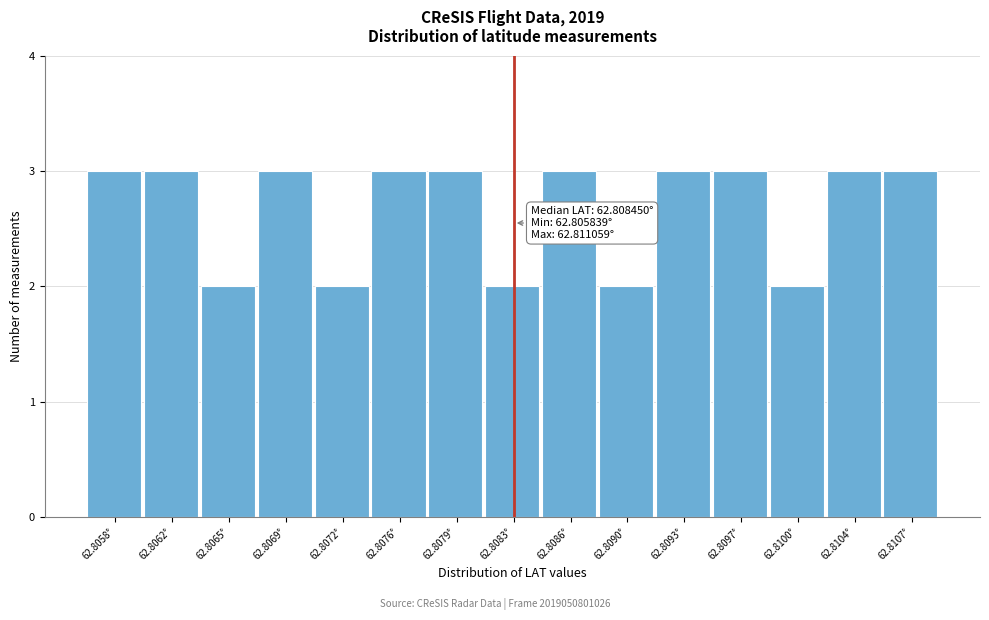

Reading left to right, what are all the values shown in this chart?

62.8058°=3	62.8062°=3	62.8065°=2	62.8069°=3	62.8072°=2	62.8076°=3	62.8079°=3	62.8083°=2	62.8086°=3	62.8090°=2	62.8093°=3	62.8097°=3	62.8100°=2	62.8104°=3	62.8107°=3